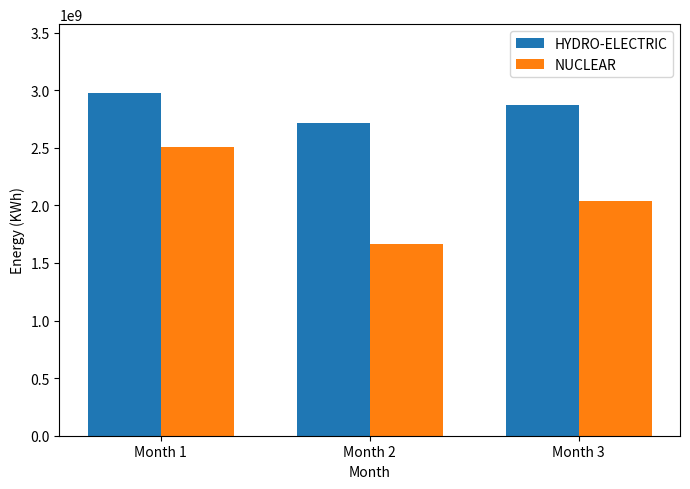

Which category has the highest value in the NUCLEAR series?

Month 1